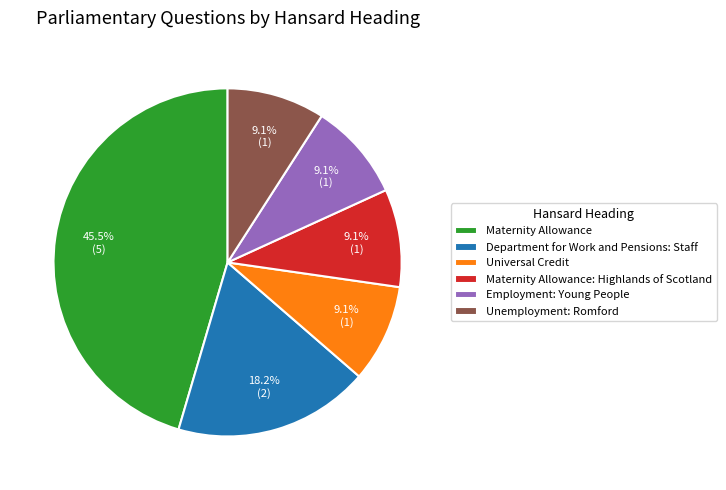

To the nearest percent, what is the difference between the largest and smallest slice percentages?

36%